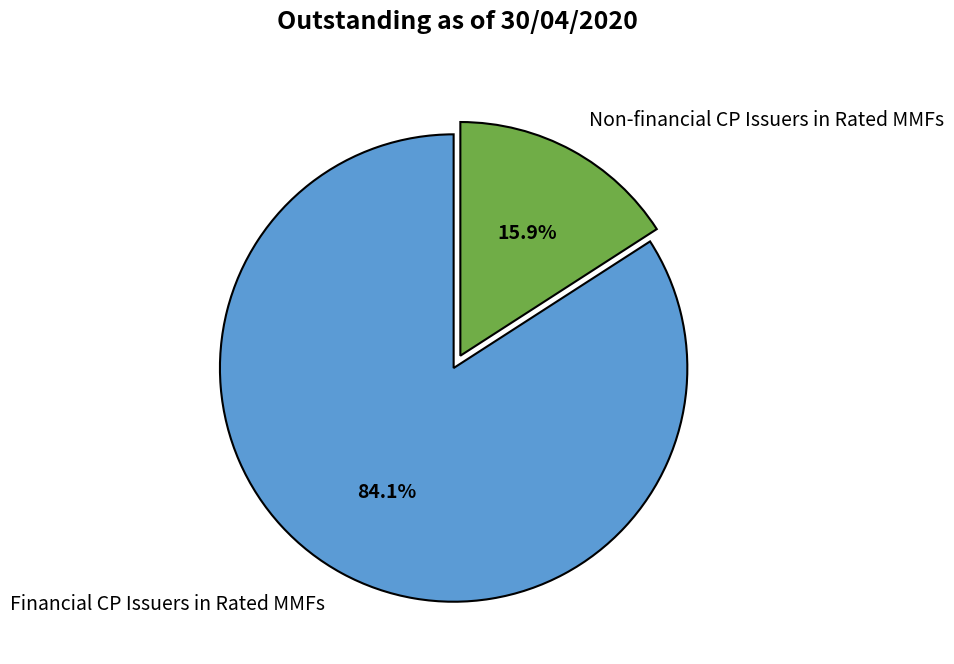

To the nearest percent, what is the difference between the Non-financial CP Issuers in Rated MMFs and Financial CP Issuers in Rated MMFs slice percentages?

68%